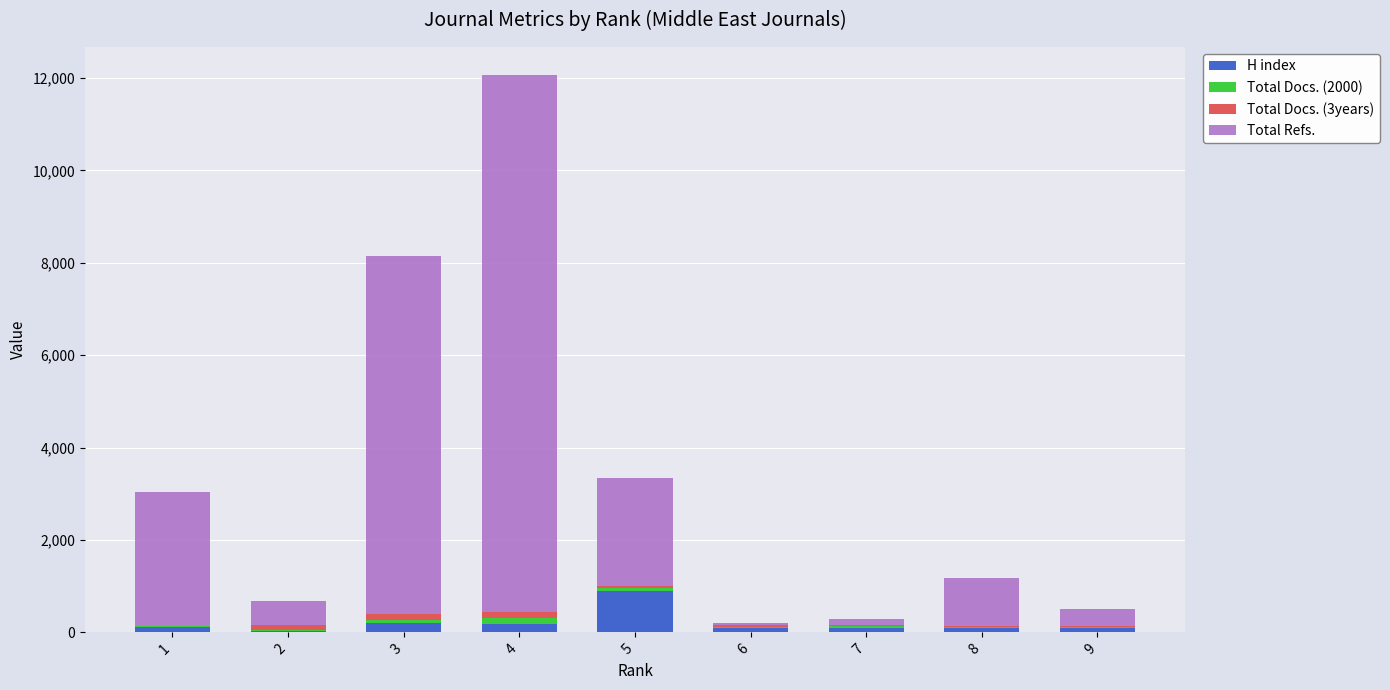

What is the sum of all H index values?

1821